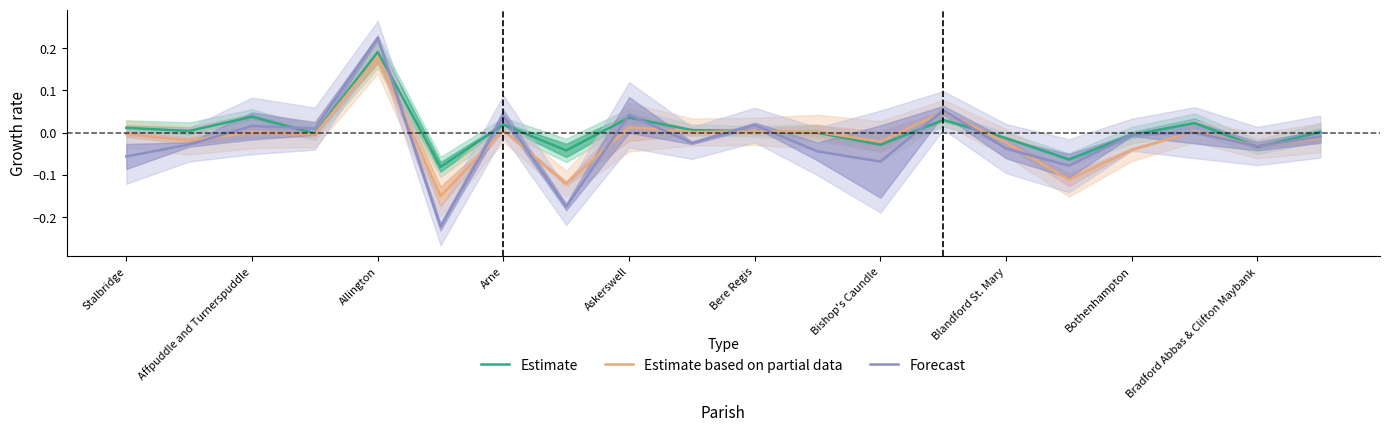

True or false: Forecast has a value of -0.0 at Bothenhampton.

True